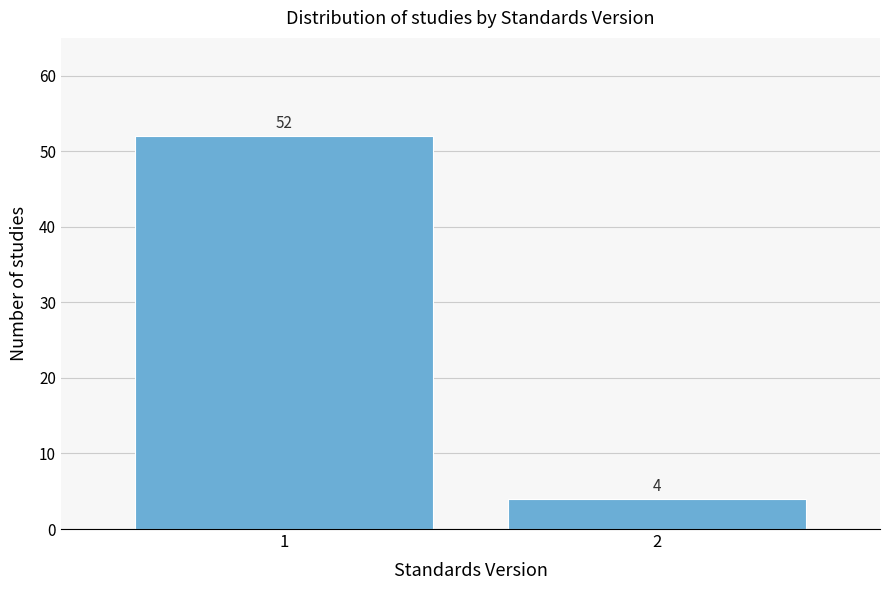

Reading left to right, list all the values displayed in this chart.

52	4